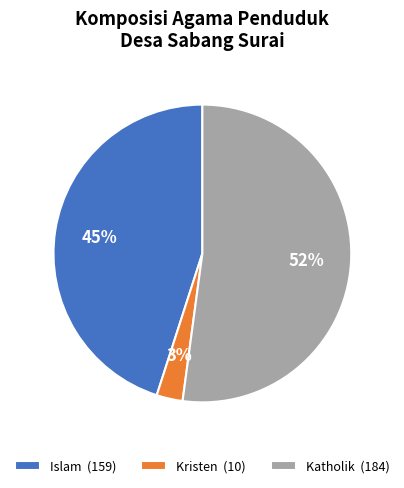

Does any single category account for the majority?

Yes